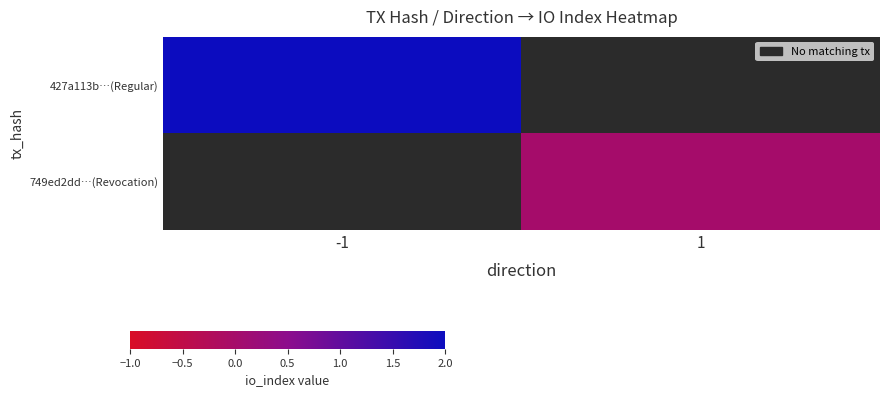

List the series in order of their overall mean, highest first.

427a113b…(Regular), 749ed2dd…(Revocation)